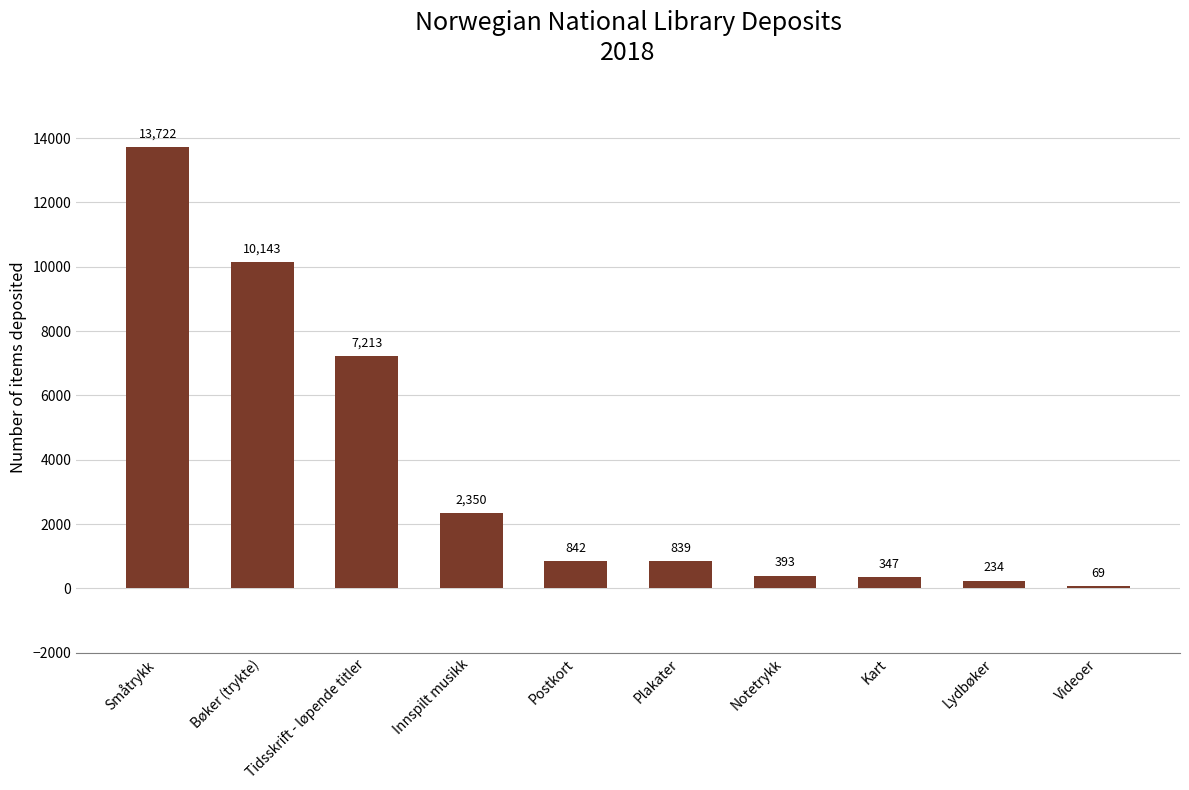

Which has a higher value, Tidsskrift - løpende titler or Kart?

Tidsskrift - løpende titler